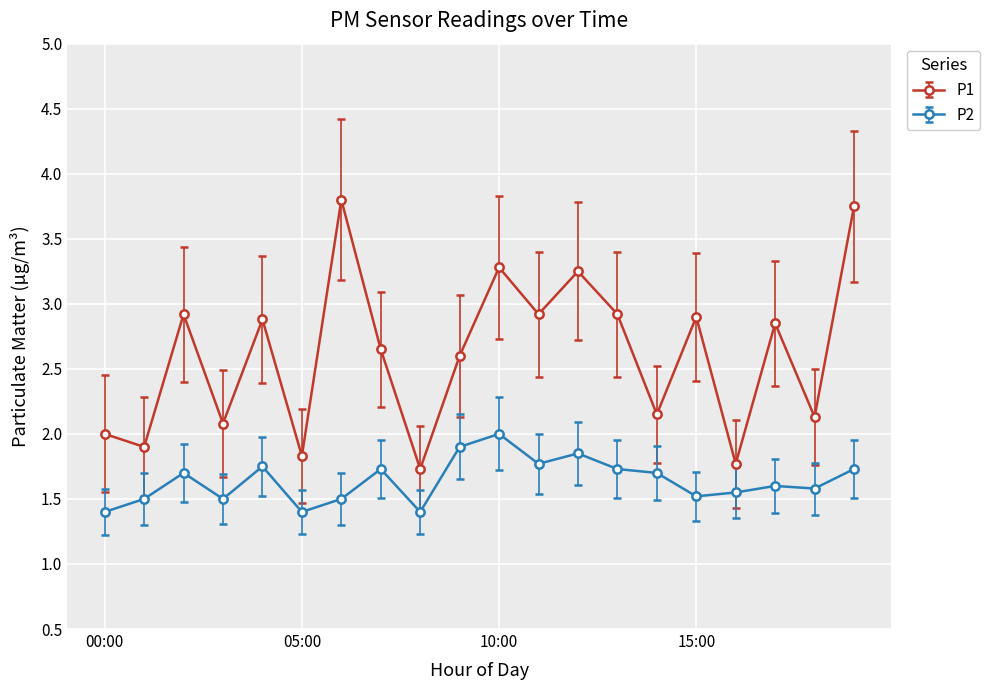

Count the P2 values in the range 1 to 2.

20